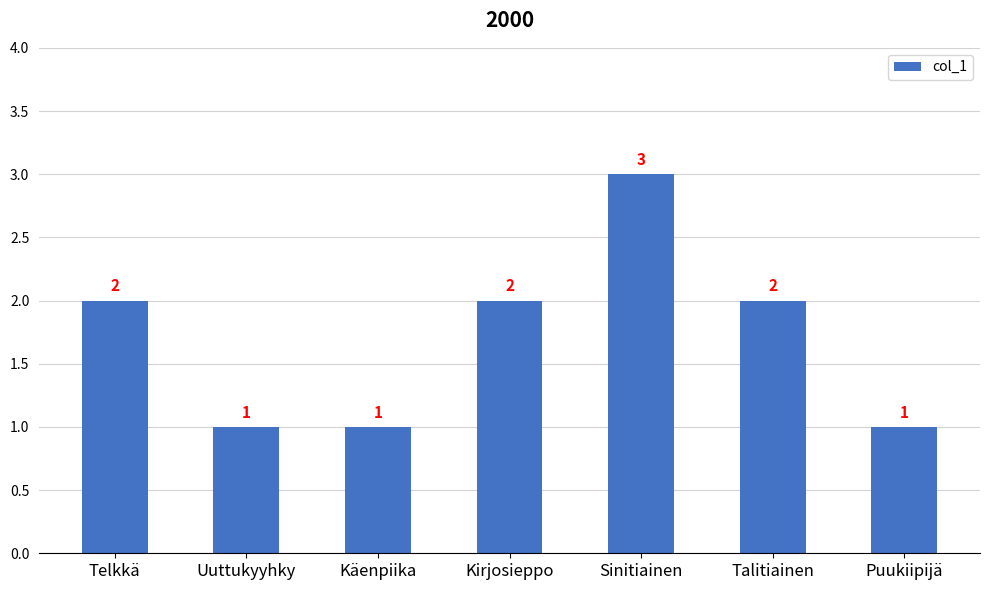

What is the difference between the maximum and second lowest values?

2